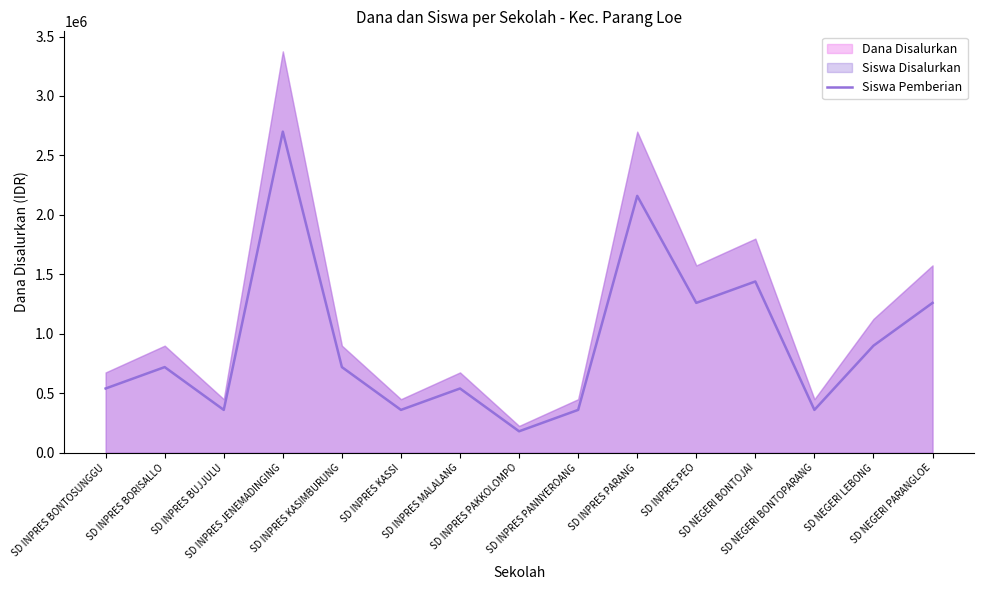

What is the difference between the maximum and minimum values?

2520000